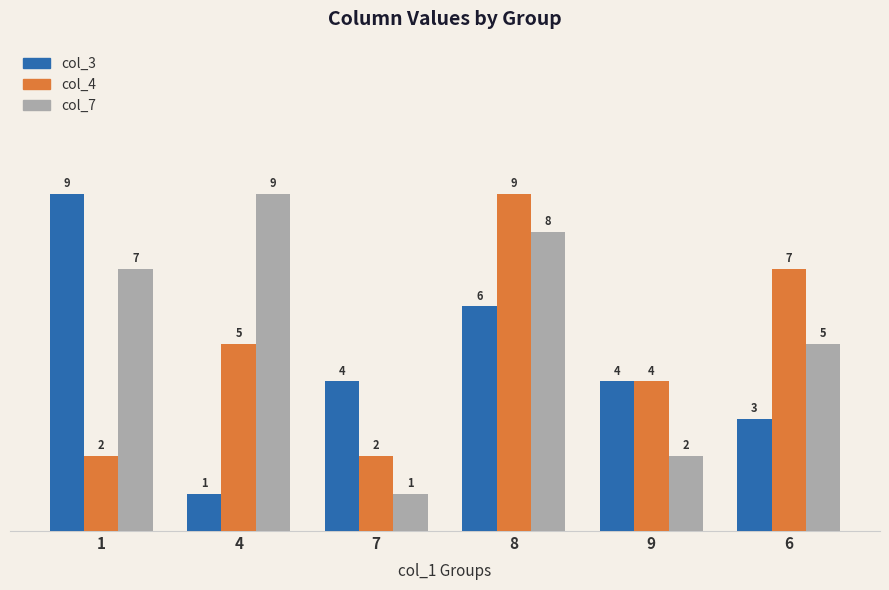

True or false: col_7 has a value of 8 at 8.

True